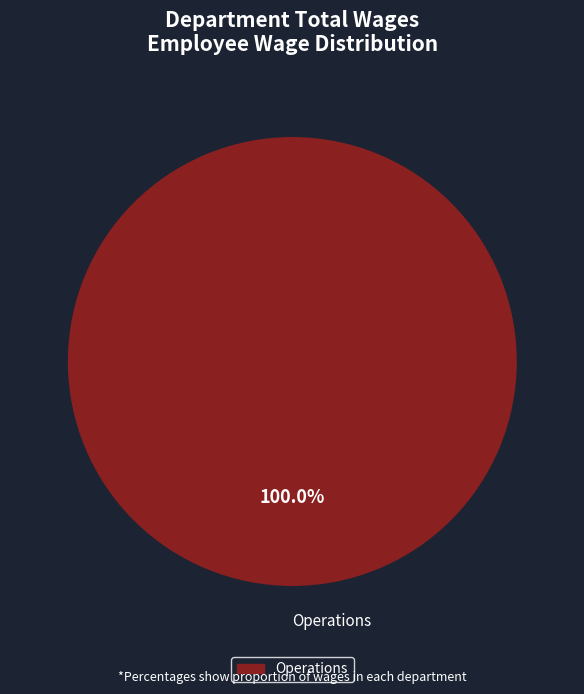

Rank the categories by value from lowest to highest.

Operations